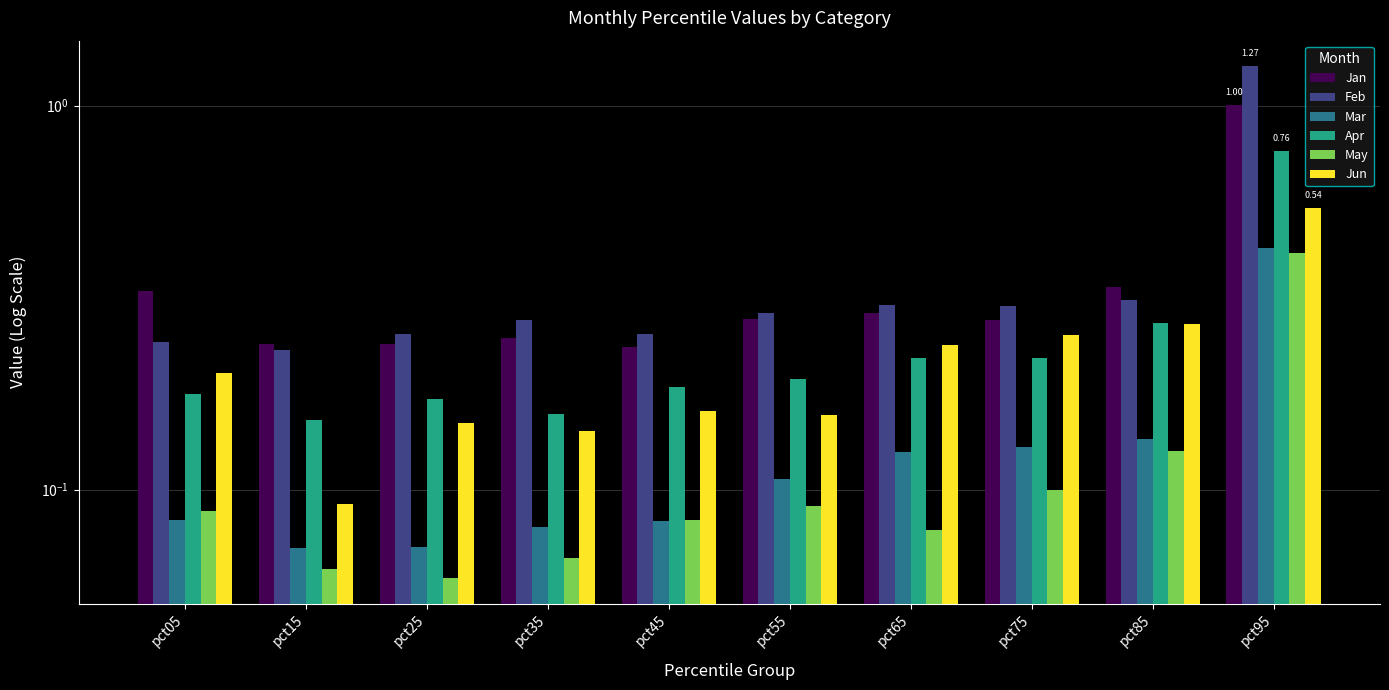

What is the lowest value of the Jun series?

0.1